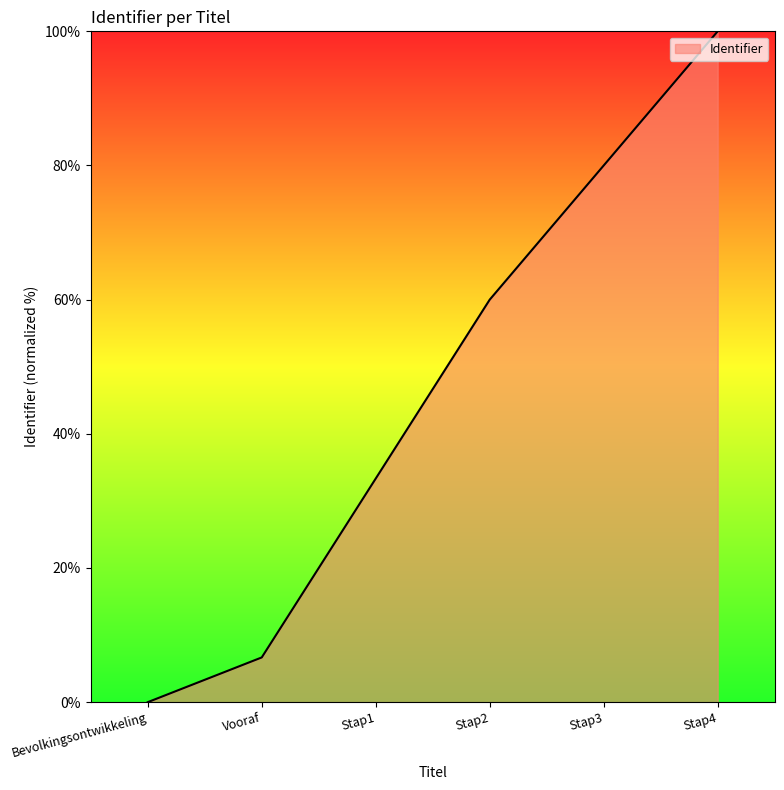

The value at Stap1 is 12.3. True or false?

False